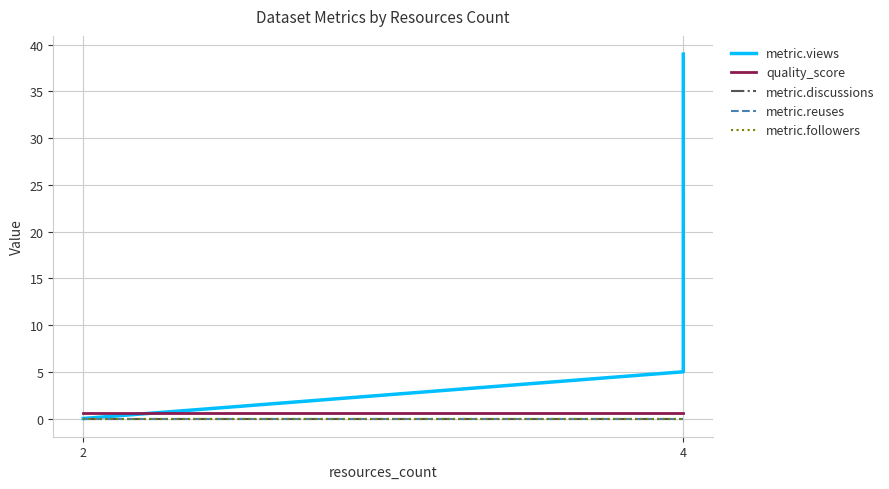

Between 2 and 4, which series saw the biggest shift?

metric.views